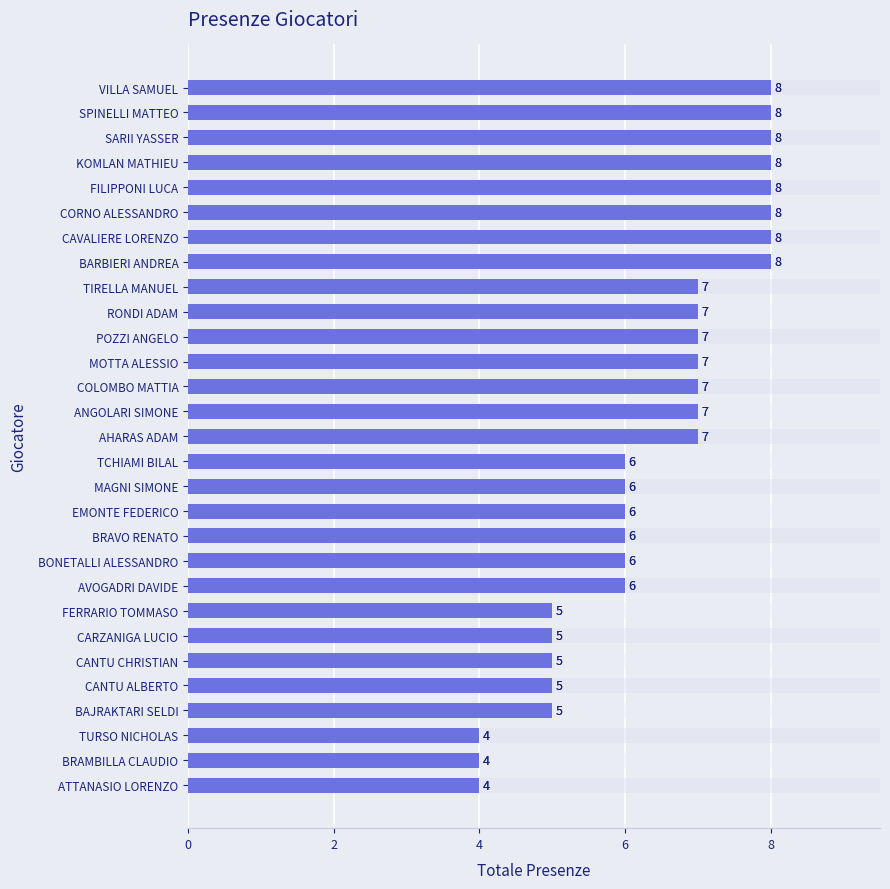

Reading left to right, extract all data points from this chart.

4	4	4	5	5	5	5	5	6	6	6	6	6	6	7	7	7	7	7	7	7	8	8	8	8	8	8	8	8